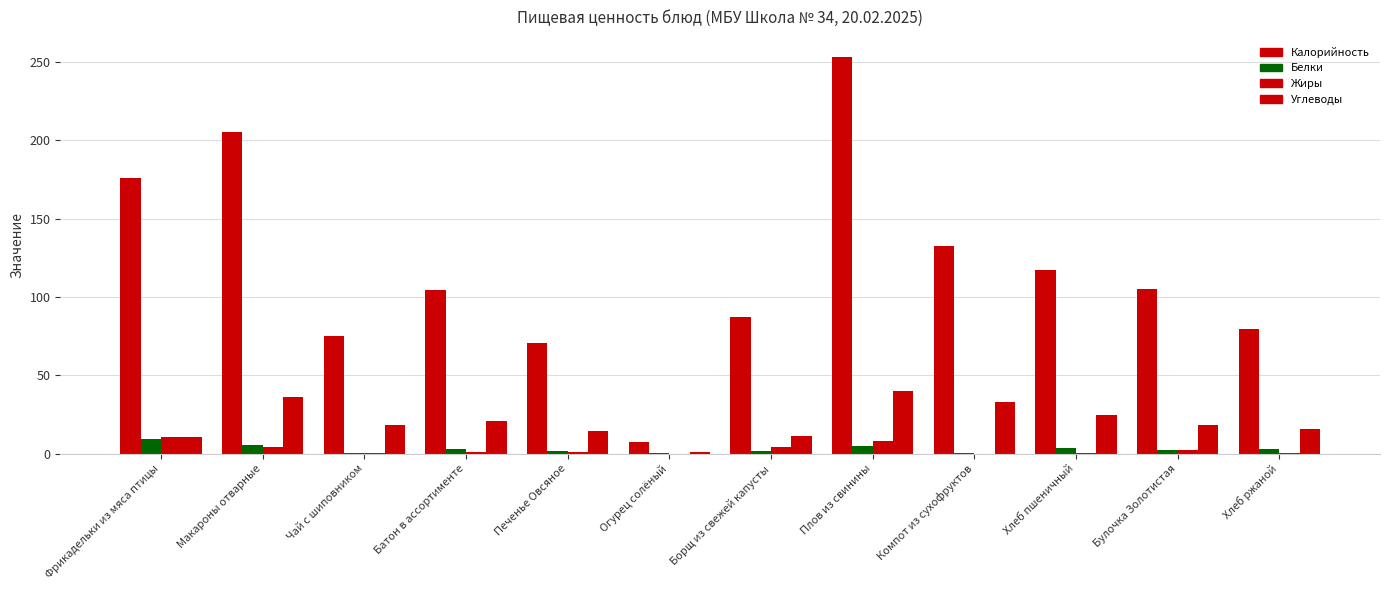

How many groups of bars are there?

12